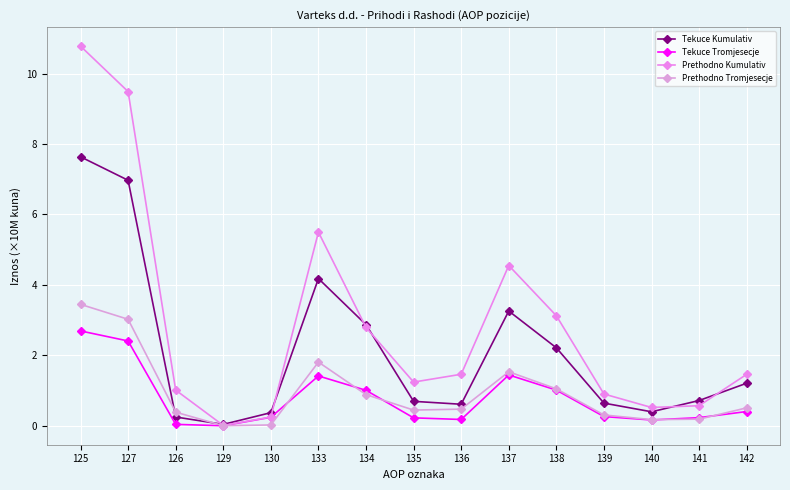

How many lines are shown in the chart?

4